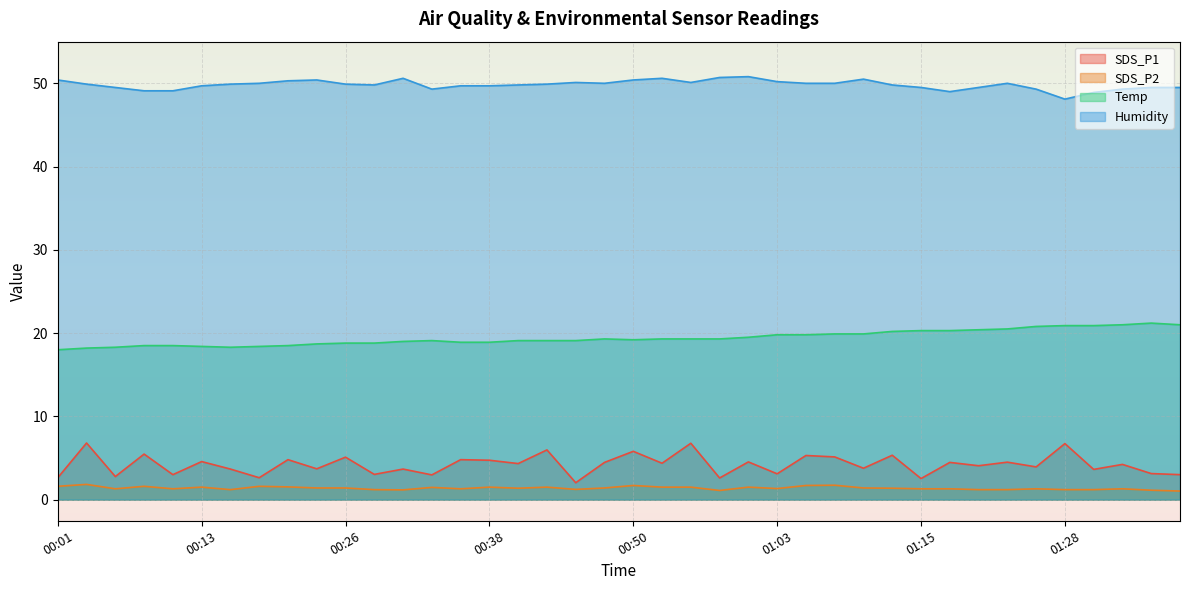

What is the value of the Temp point at the 16th from the left?

18.9